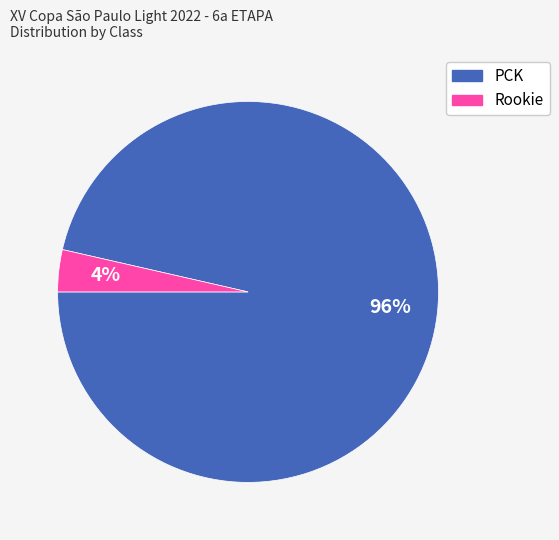

True or false: PCK accounts for 96% of the total.

True